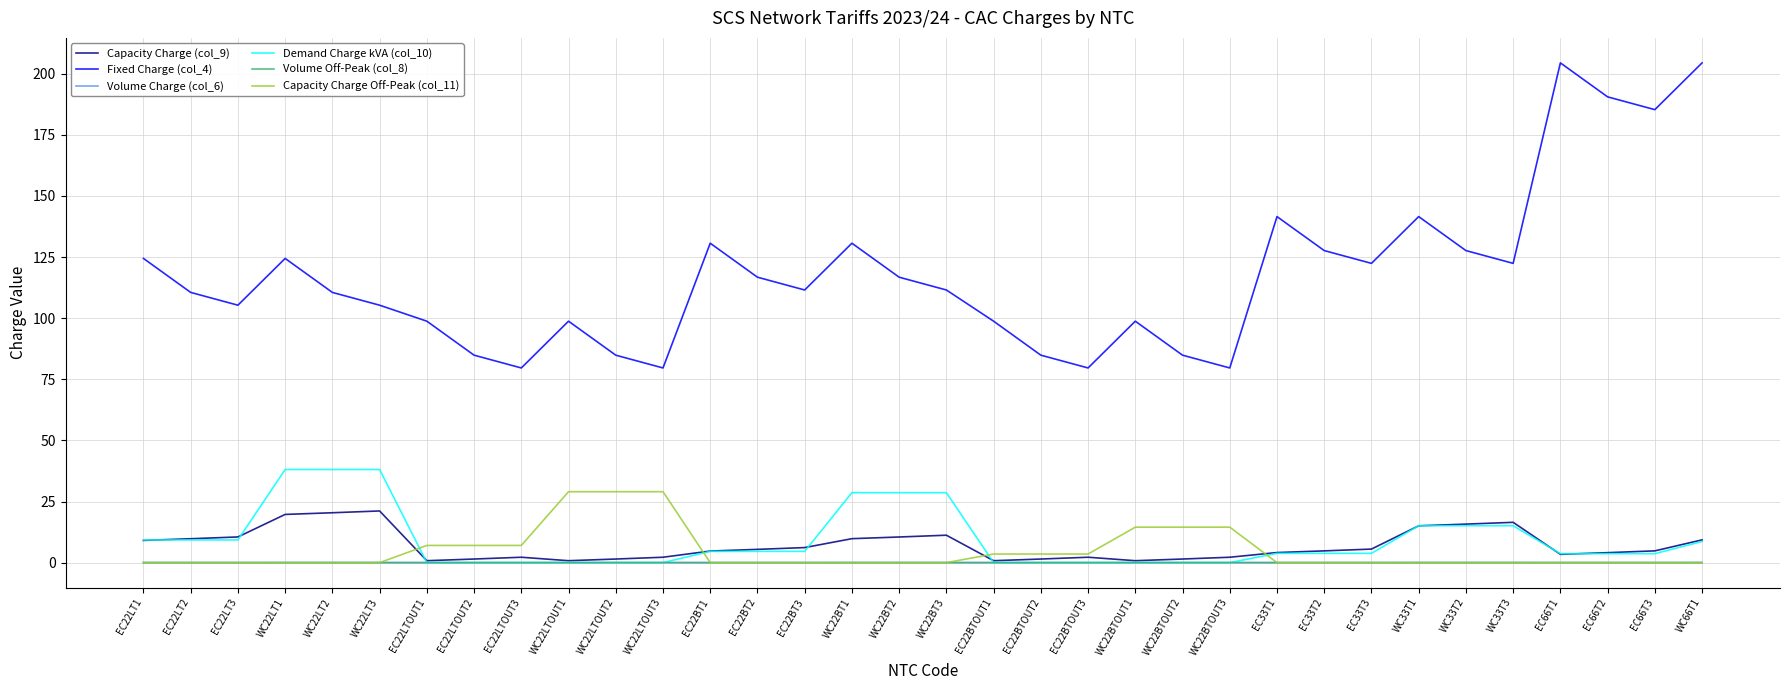

At which category is the sum across all series the highest?

WC66T1